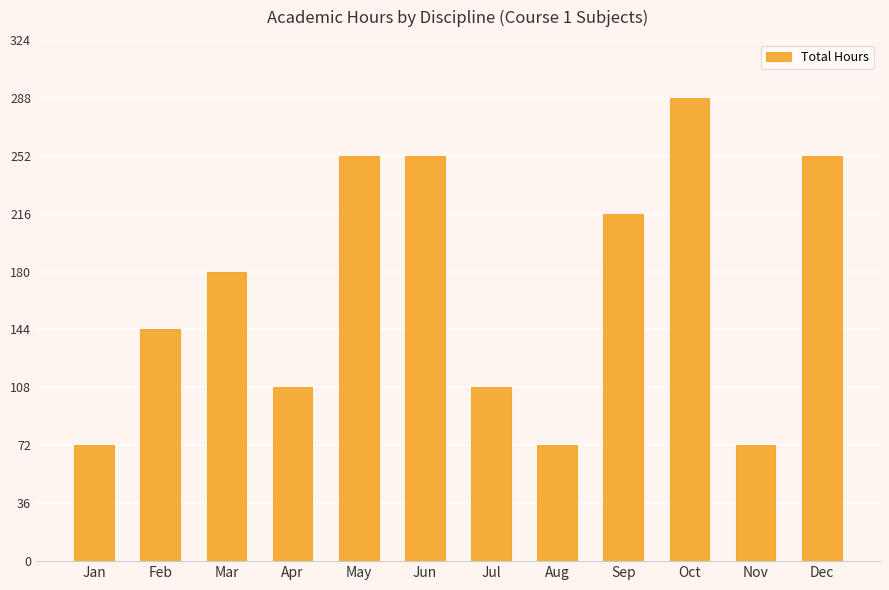

What is the ratio of the value at Jul to the value at Mar?

0.6